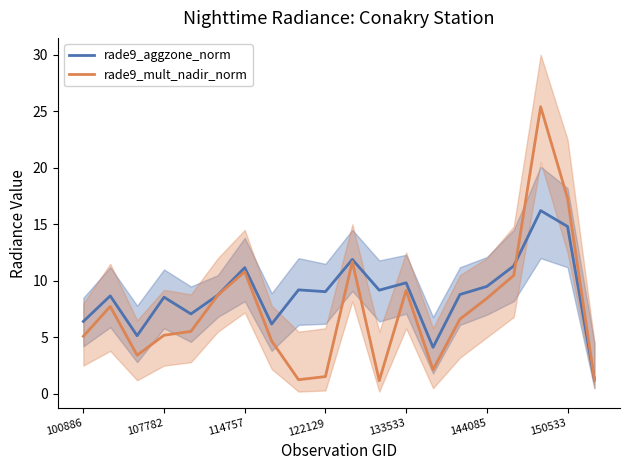

The value of rade9_aggzone_norm at 150533 is 25.1. True or false?

False